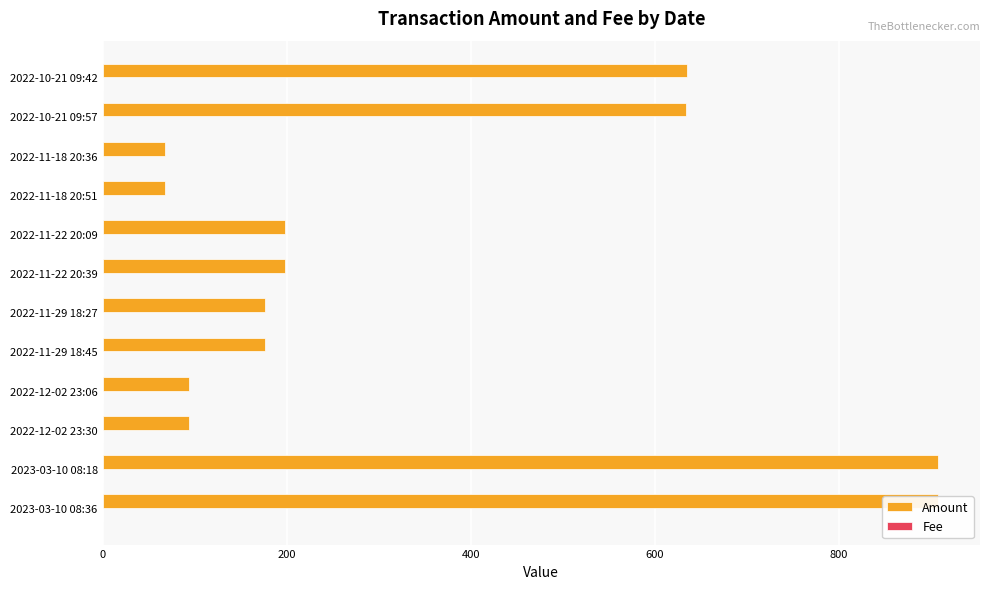

Which series changed the most between 2022-11-29 18:27 and 2022-10-21 09:57?

Amount